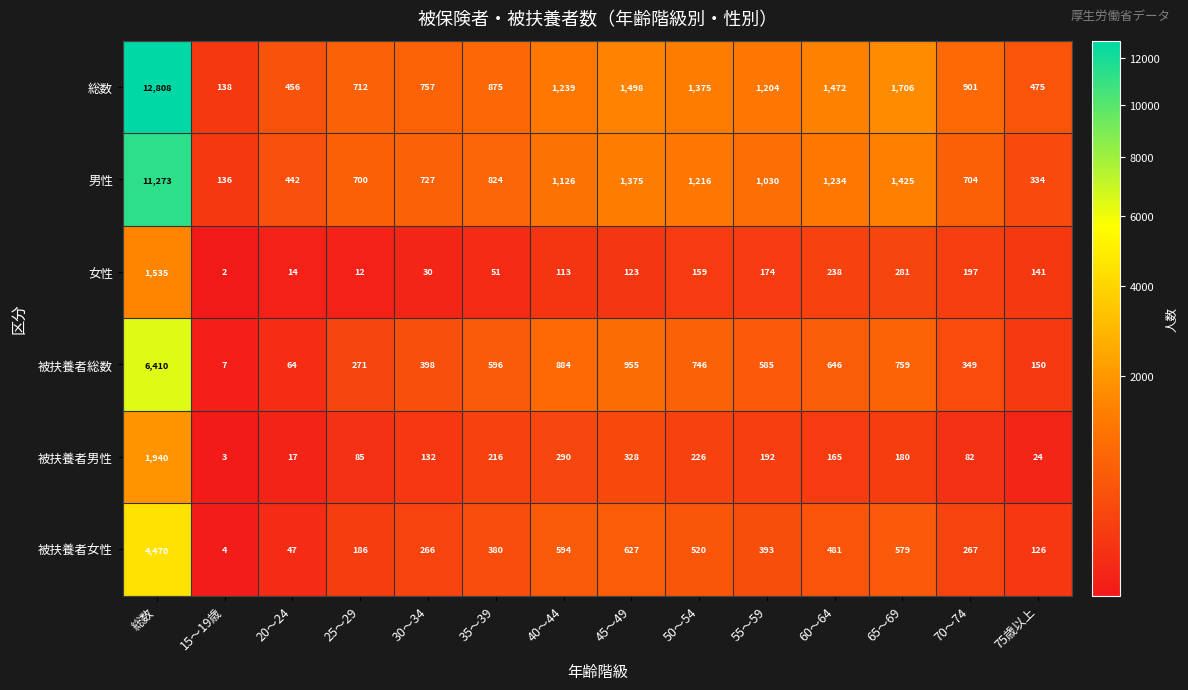

At which label does 男性 first exceed 1030?

総数